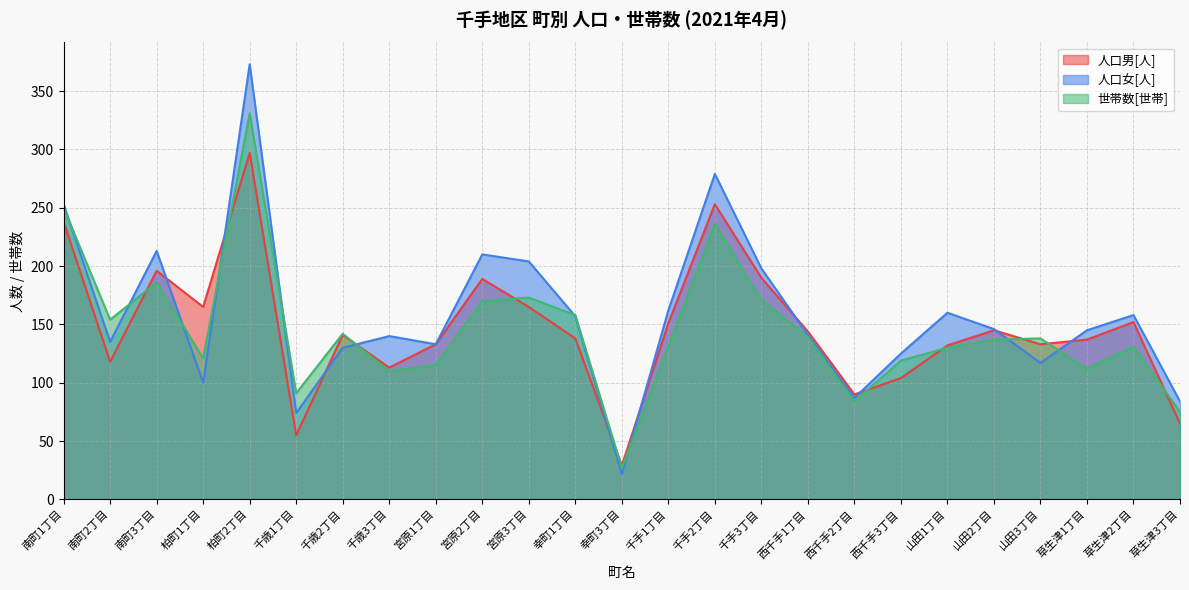

What are all the series names shown in the legend?

人口男[人], 人口女[人], 世帯数[世帯]